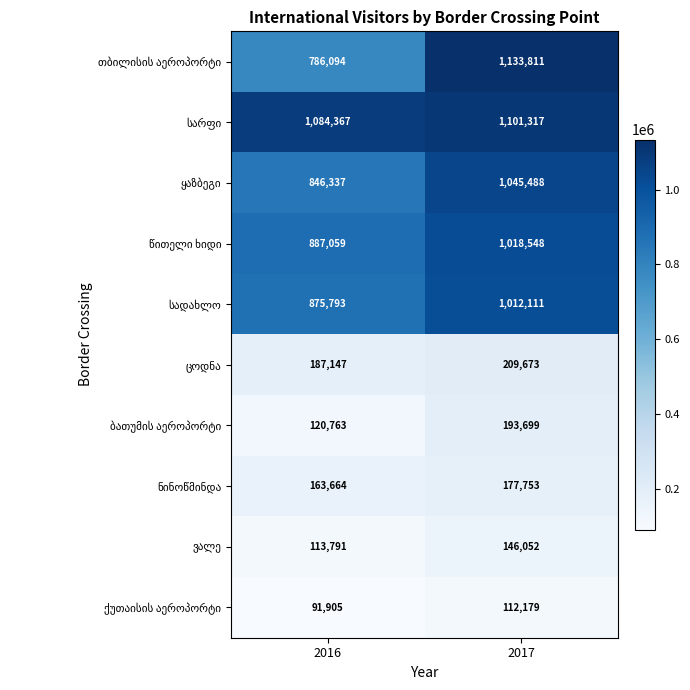

What is the difference between the highest and lowest values at 2017?

1021632